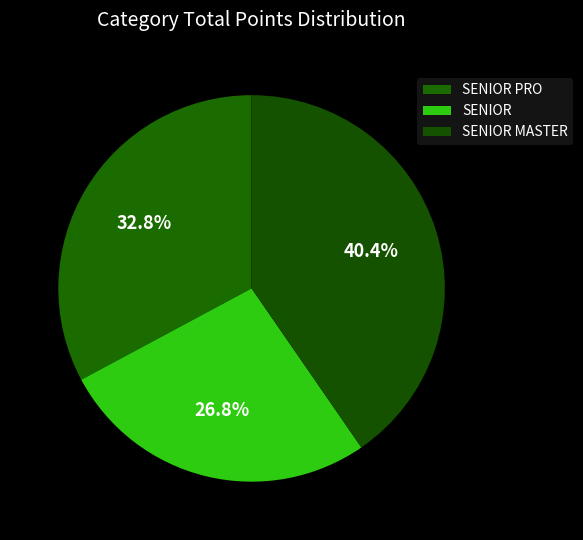

Do SENIOR and SENIOR PRO together represent more than half of the pie?

Yes